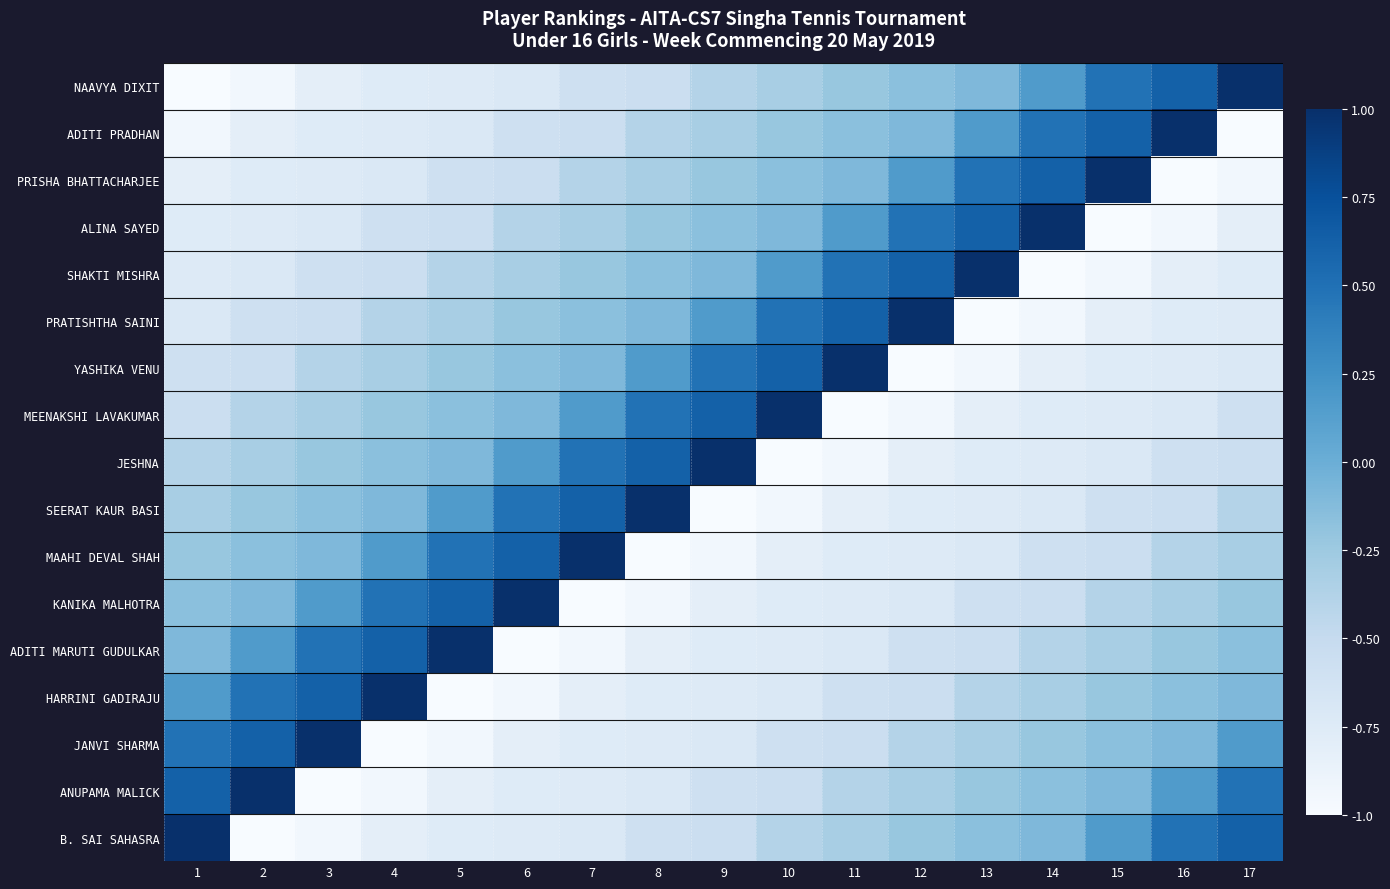

List the series in order of their peak value, lowest first.

NAAVYA DIXIT, ADITI PRADHAN, PRISHA BHATTACHARJEE, ALINA SAYED, SHAKTI MISHRA, PRATISHTHA SAINI, YASHIKA VENU, MEENAKSHI LAVAKUMAR, JESHNA, SEERAT KAUR BASI, MAAHI DEVAL SHAH, KANIKA MALHOTRA, ADITI MARUTI GUDULKAR, HARRINI GADIRAJU, JANVI SHARMA, ANUPAMA MALICK, B. SAI SAHASRA